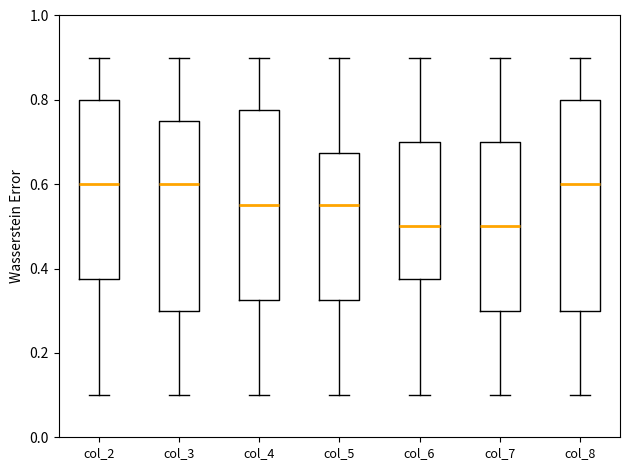

Where does the median line of the box for col_5 sit on the y-axis? The values are not printed on the chart, so give them approximately, as read against the axis.

0.56